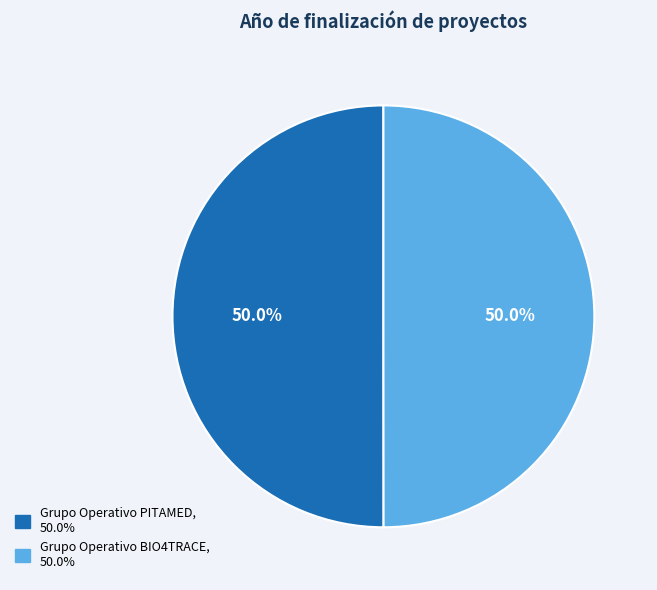

Approximately how many times larger is the value at Grupo Operativo PITAMED compared to Grupo Operativo BIO4TRACE?

1.0